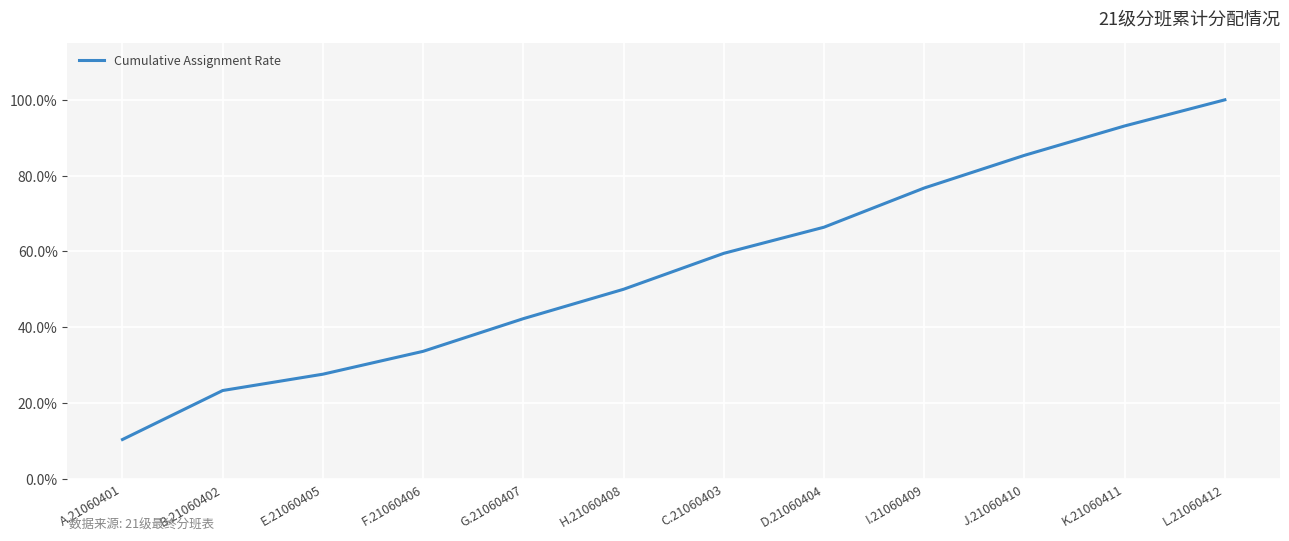

What is the greatest value displayed?

1.0